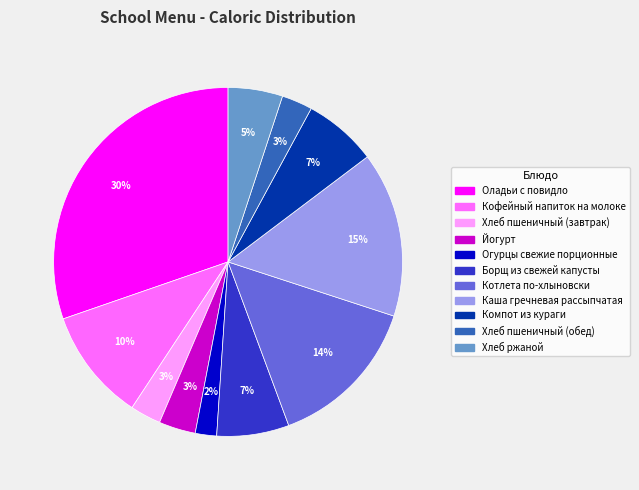

Which has a higher value, Борщ из свежей капусты or Огурцы свежие порционные?

Борщ из свежей капусты